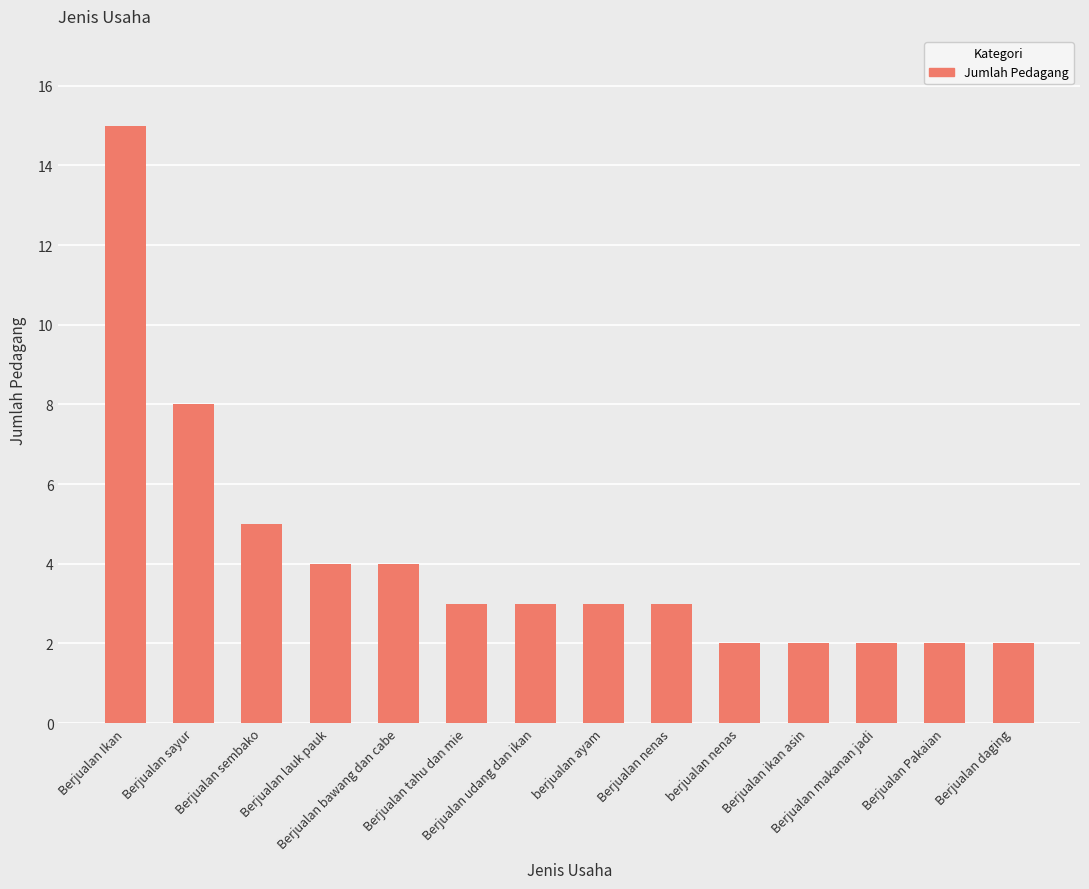

What is the sum of all values?

58